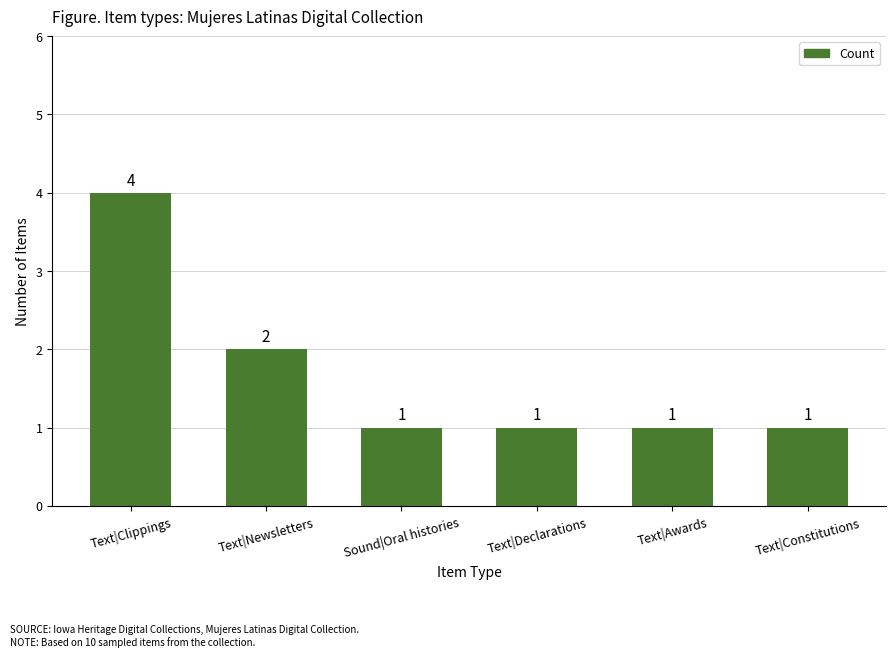

What is the smallest value displayed?

1